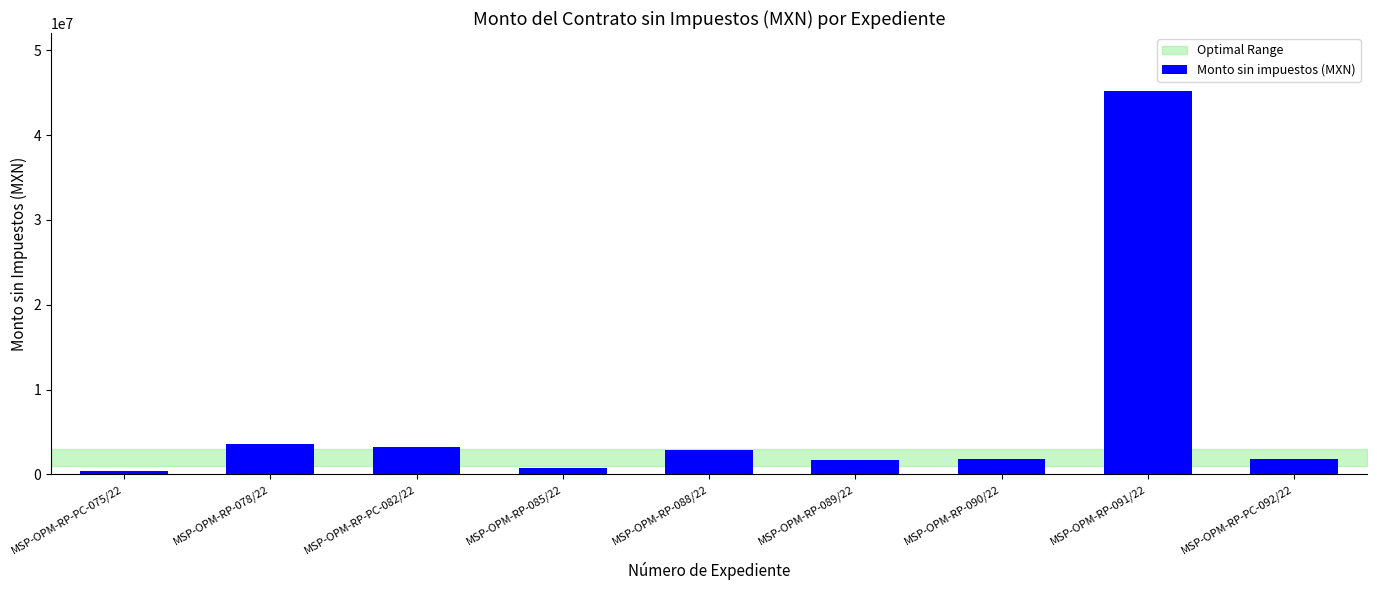

Which label corresponds to the largest value in the chart?

MSP-OPM-RP-091/22